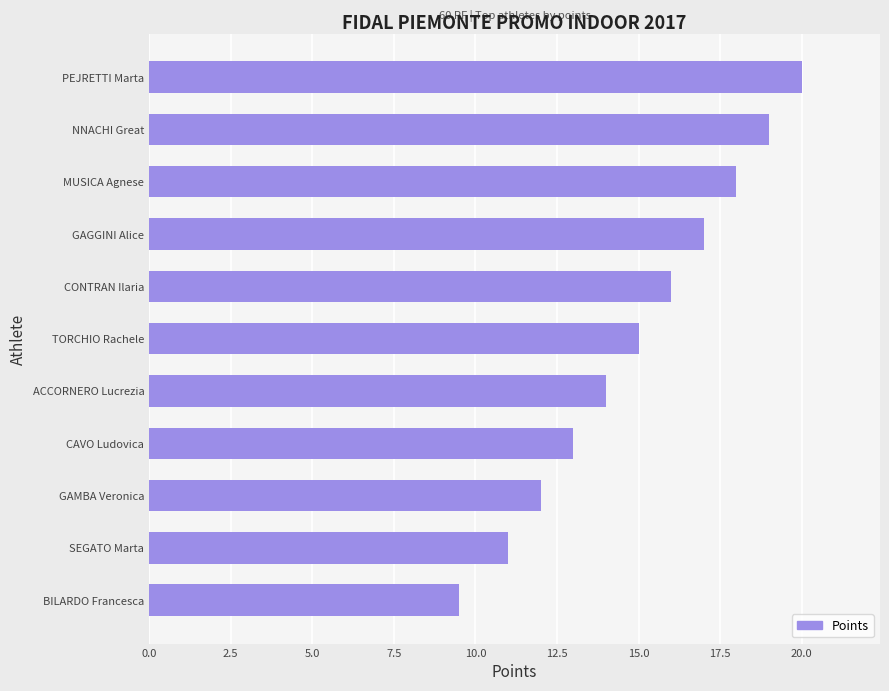

Where is the data nearest to the value 14?

ACCORNERO Lucrezia